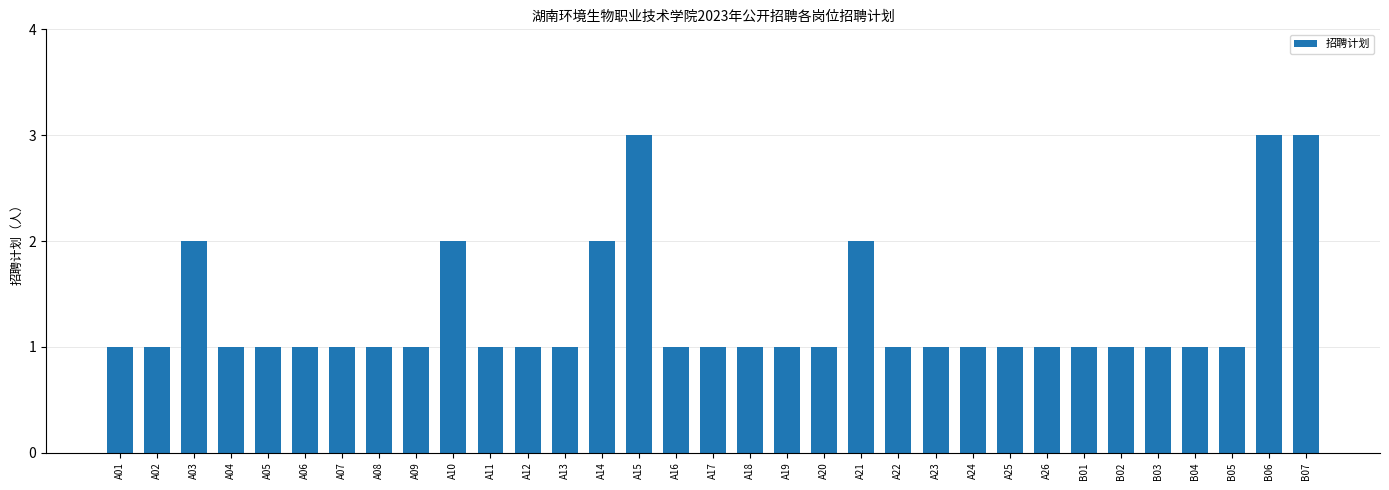

Is it true that the value at B04 is 1?

True